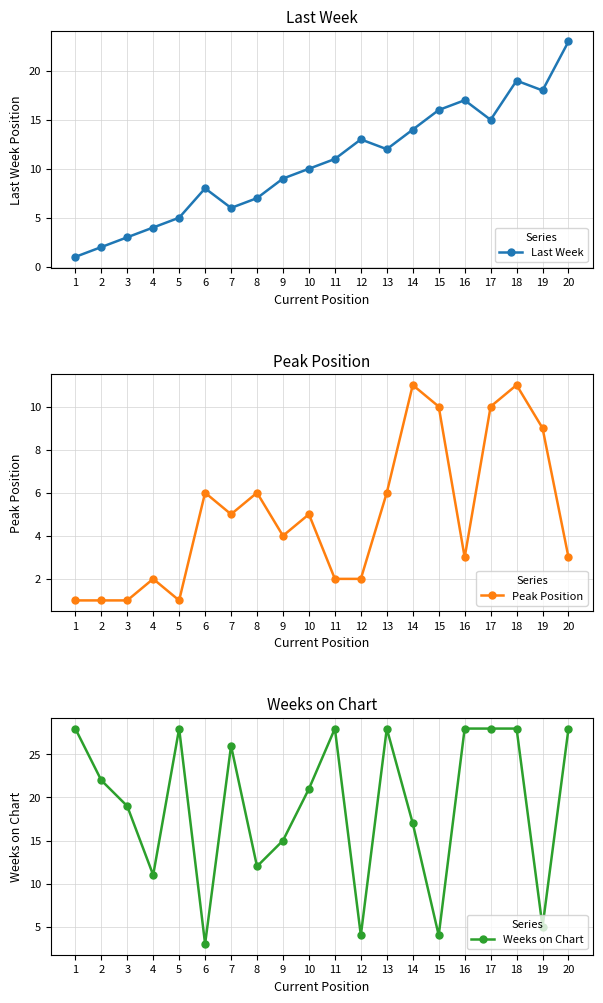

The value of Peak Position at 8 is 6. True or false?

True